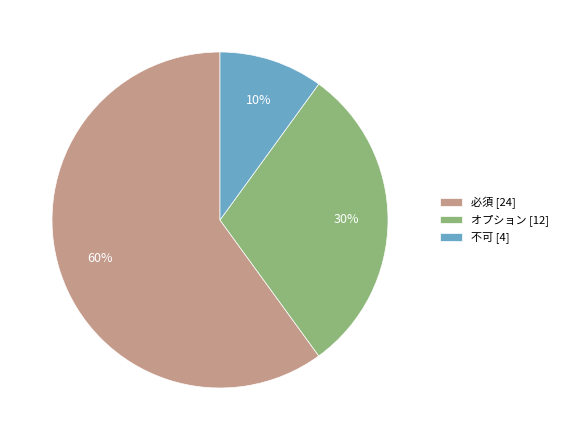

What is the largest slice in the pie chart?

必須